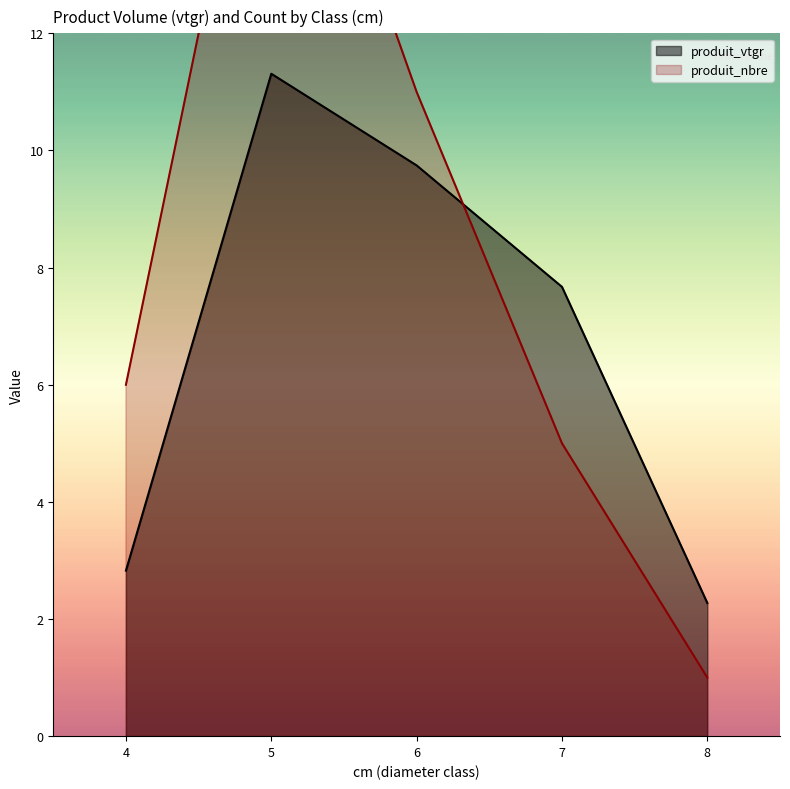

What is the total value across all series at 5?

27.6